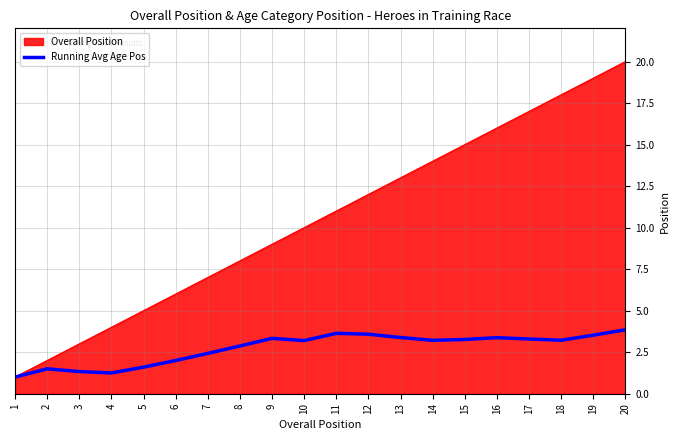

Which series changed the most between 4 and 10?

Overall Position